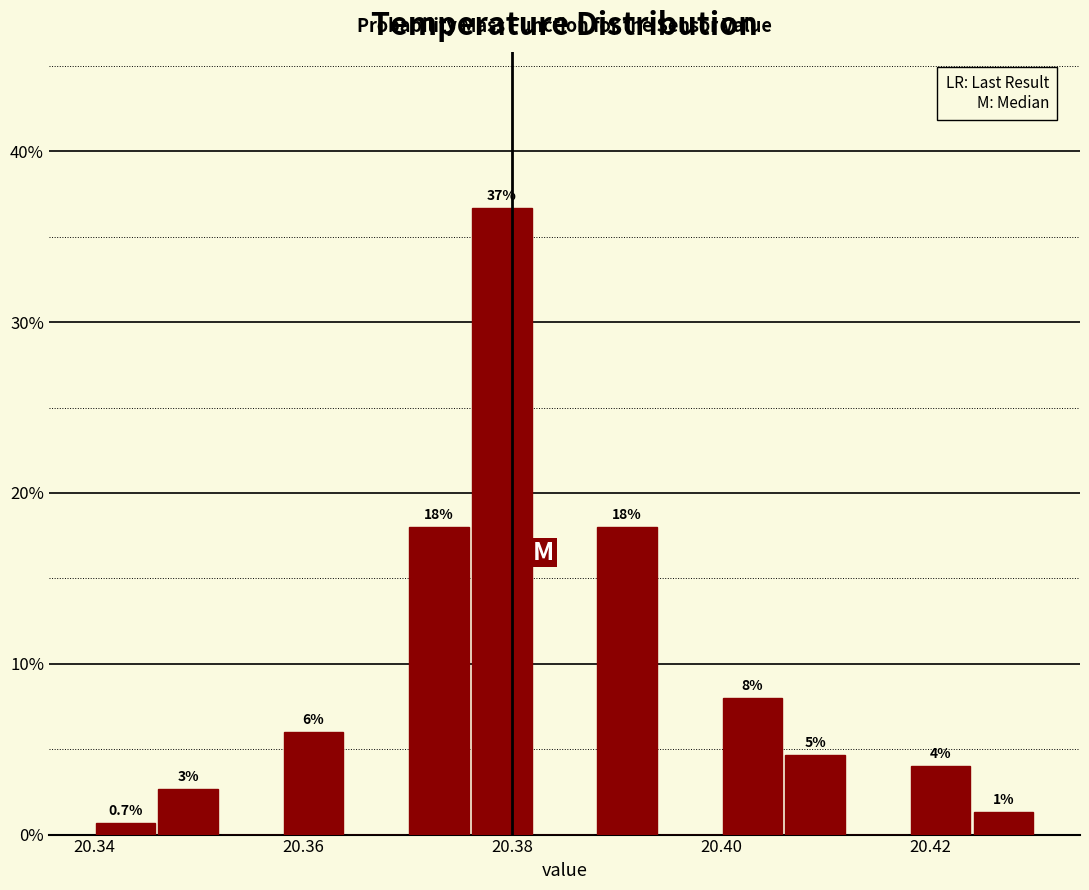

Read against the x-axis, roughly where is the centre of the tallest bar?

20.380